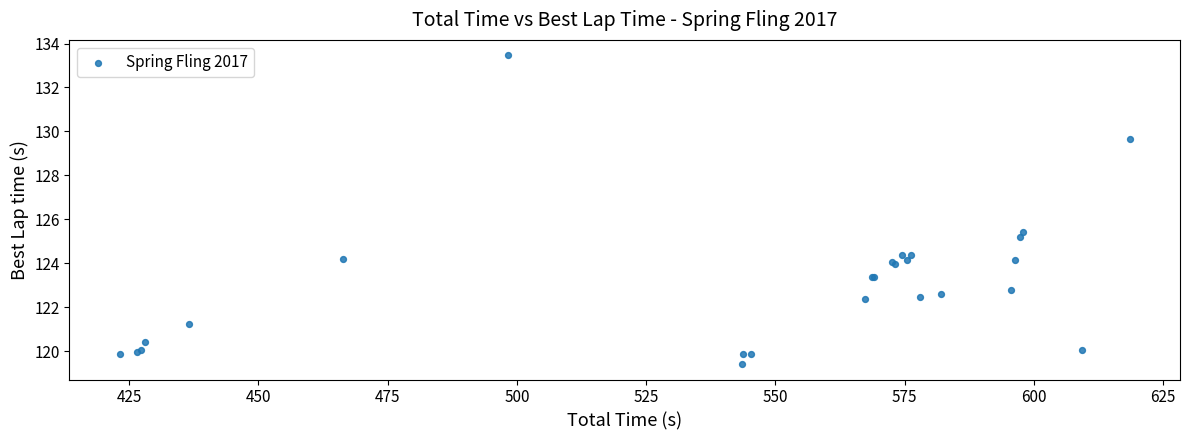

What Y value in the scatter plot is closest to 126?

125.4